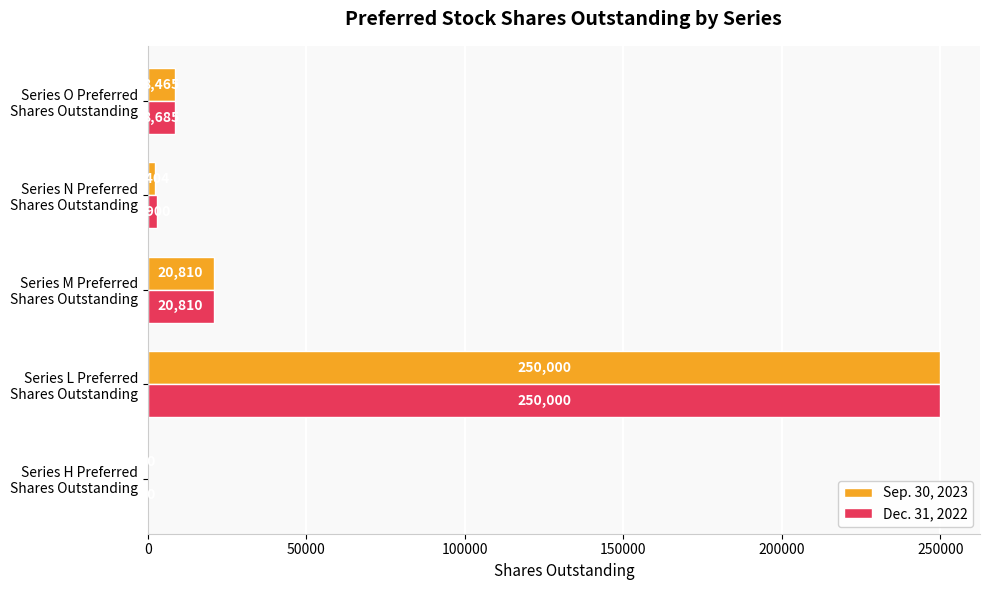

What is the maximum value for Dec. 31, 2022?

250000